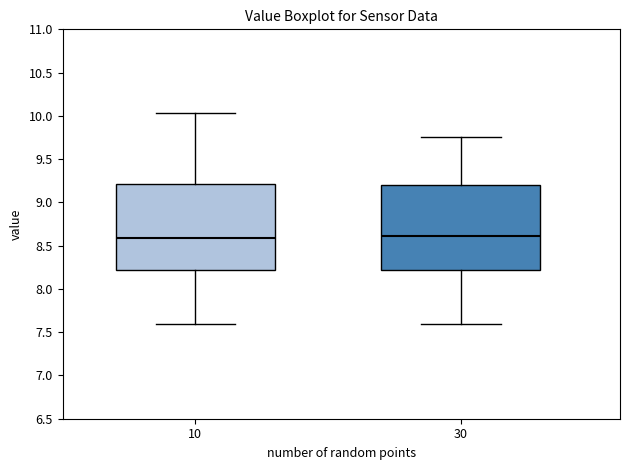

Reading left to right, transcribe this box plot: for each box, give where its median line is, the range the box spans, and where its two whiskers end, as read against the y-axis. The values are not printed on the chart, so give them approximately, as read against the axis.

10: median 8.60, box 8.20 to 9.20, whiskers 7.60 to 10.05
30: median 8.60, box 8.20 to 9.20, whiskers 7.60 to 9.75